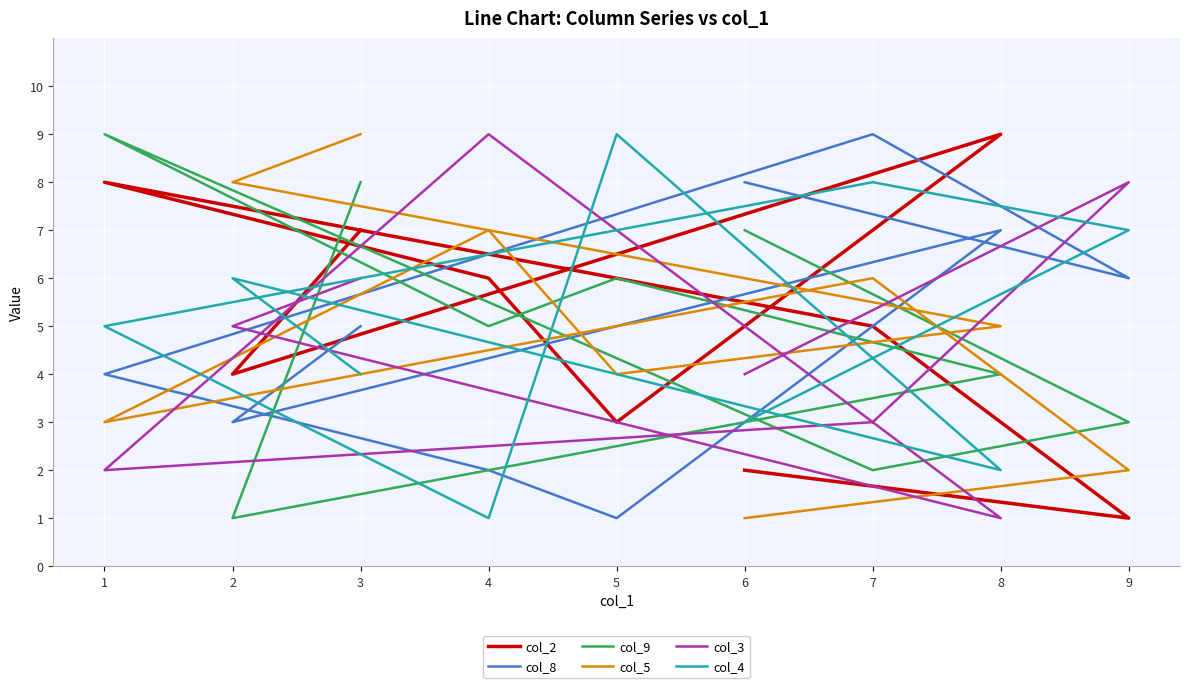

Is it true that col_2 equals 4 at 4?

False